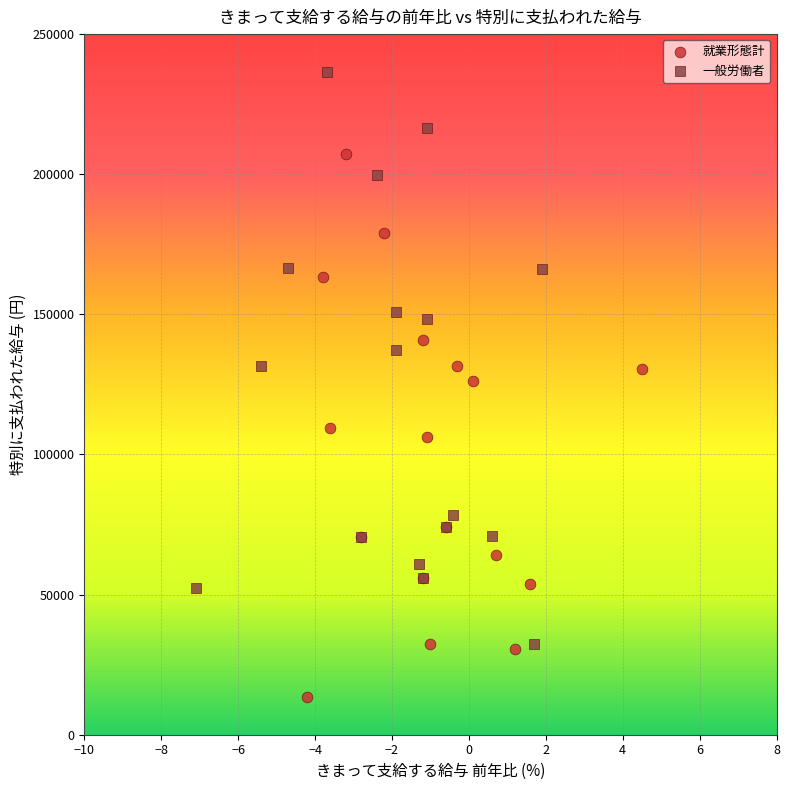

What are all the series names shown in the legend?

就業形態計, 一般労働者